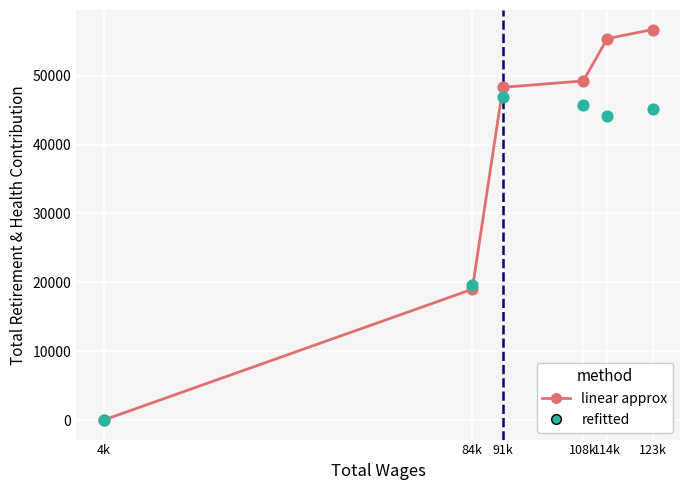

What is the total value across all series at 108k?

95019.2